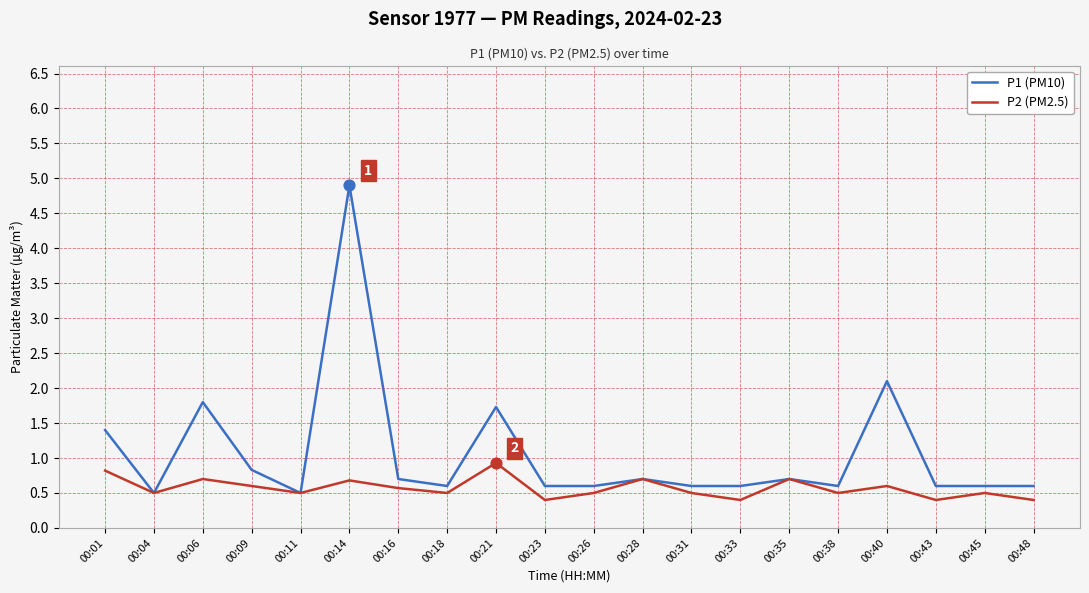

At which category is the sum across all series the highest?

00:14